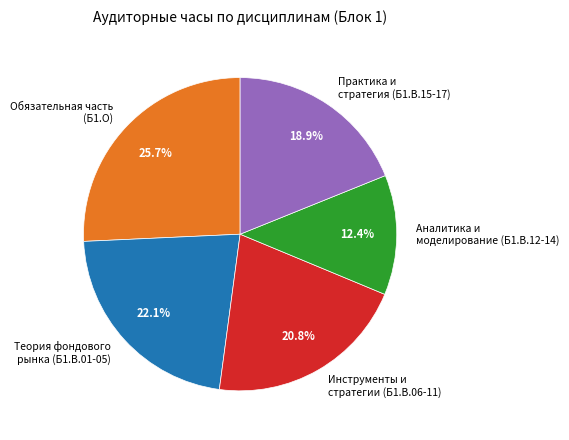

Does Обязательная часть (Б1.О) represent more than half of the total?

No